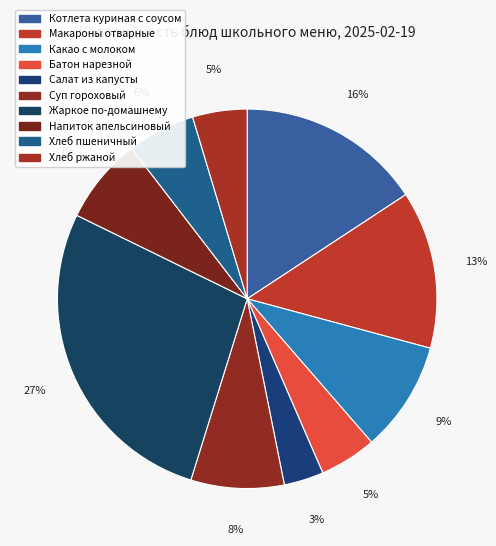

To the nearest percent, what portion does Суп гороховый represent?

8%